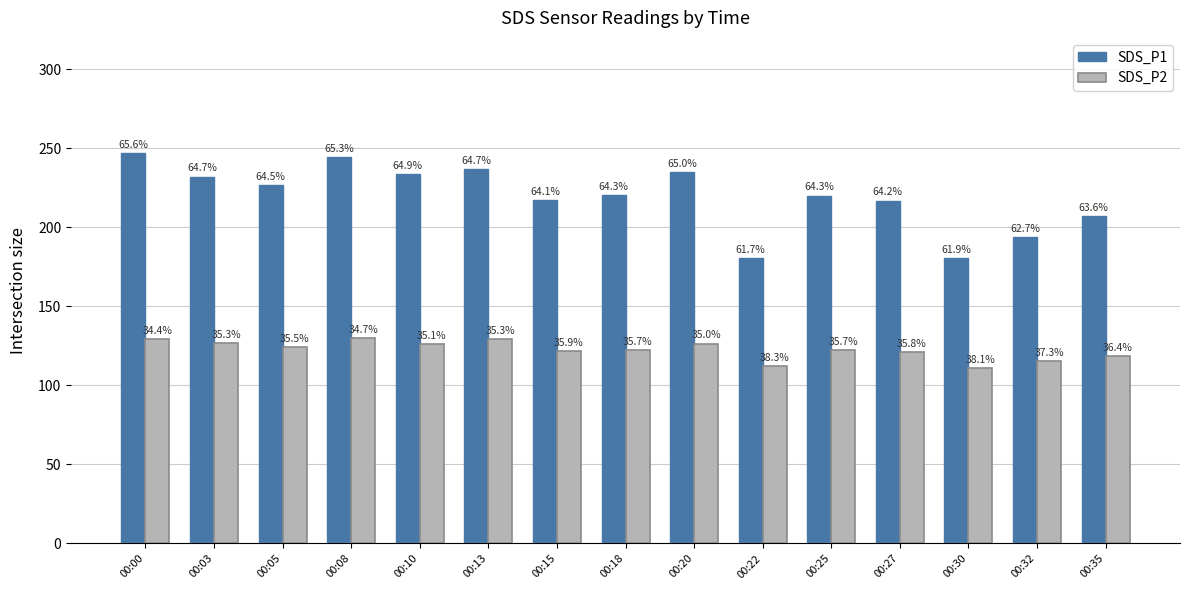

What are all the series names shown in the legend?

SDS_P1, SDS_P2